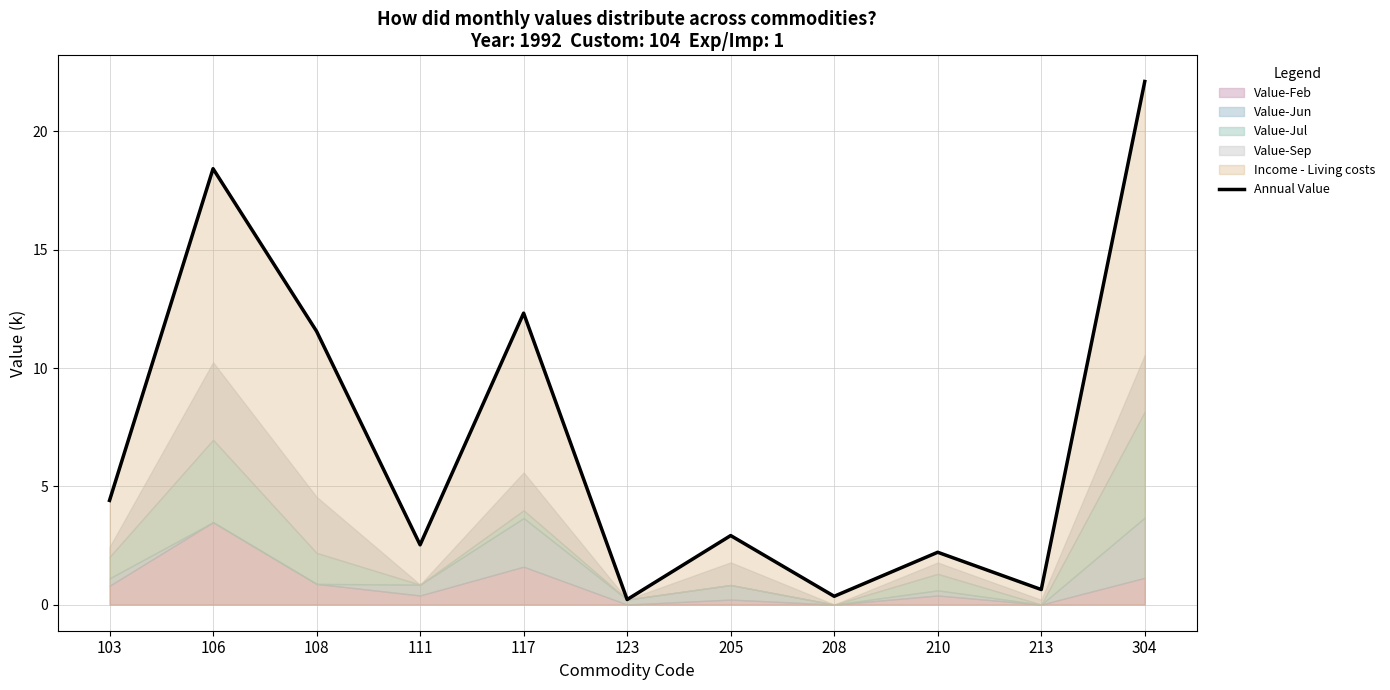

Where is the data nearest to the value 11?

108